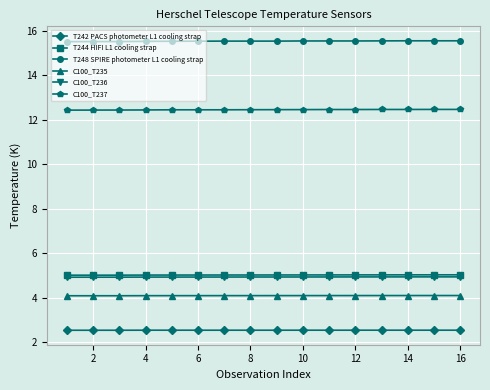

What is the lowest value of the T248 SPIRE photometer L1 cooling strap series?

15.5